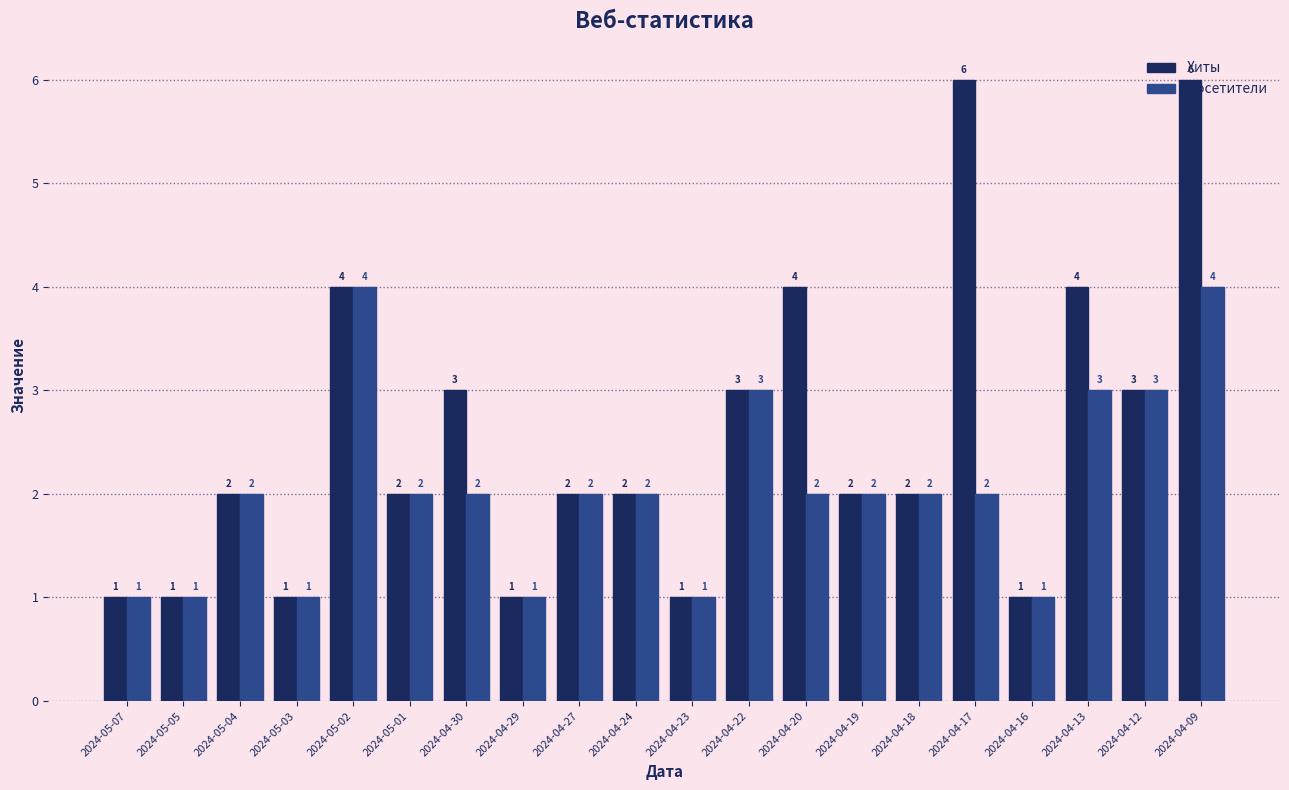

Rank the series by their maximum value, from highest to lowest.

Хиты, Посетители